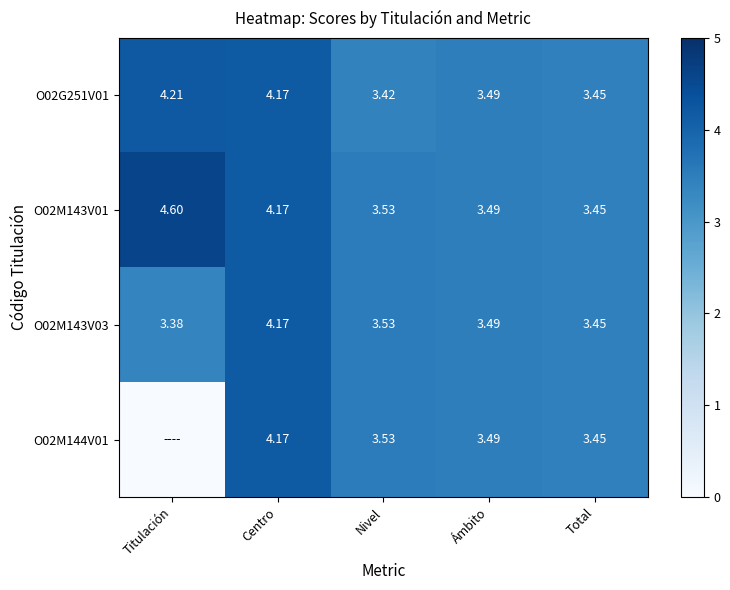

At which label is O02M143V01 closest to 4?

Centro